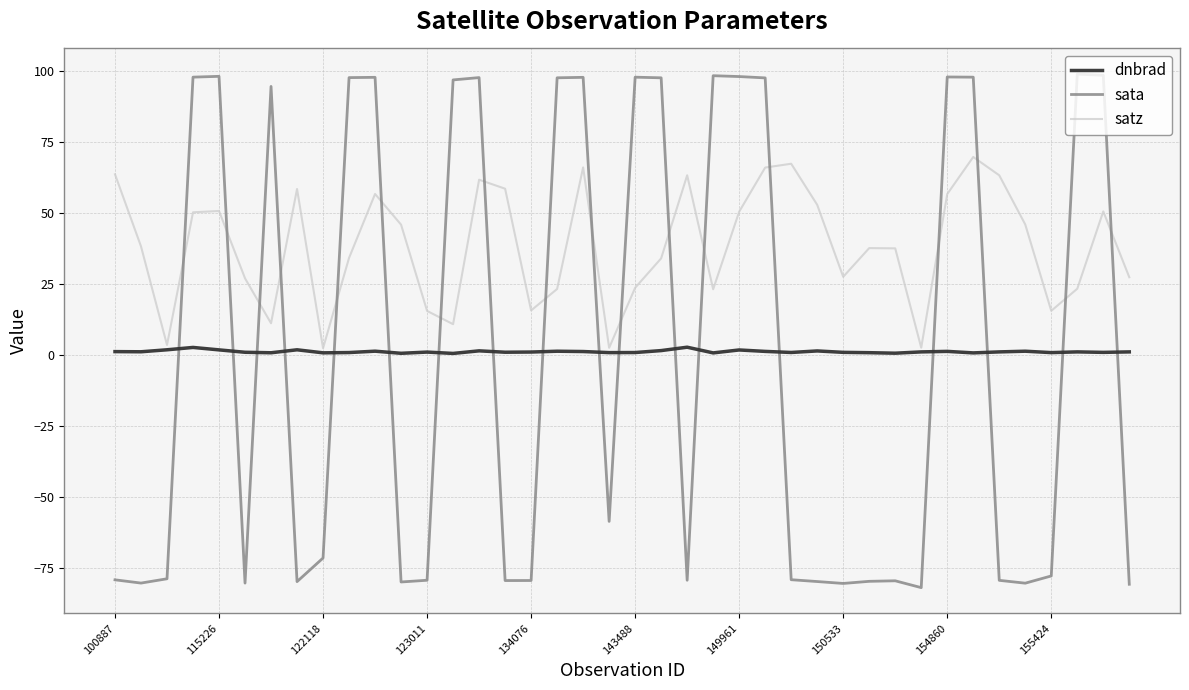

How many interior local peaks does the satz series have?

10